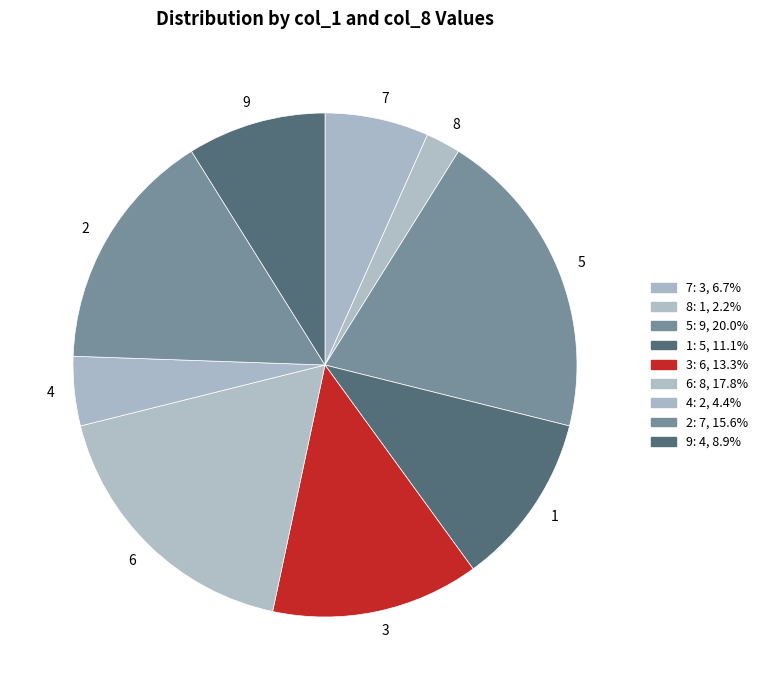

Count the number of slices in the pie.

9